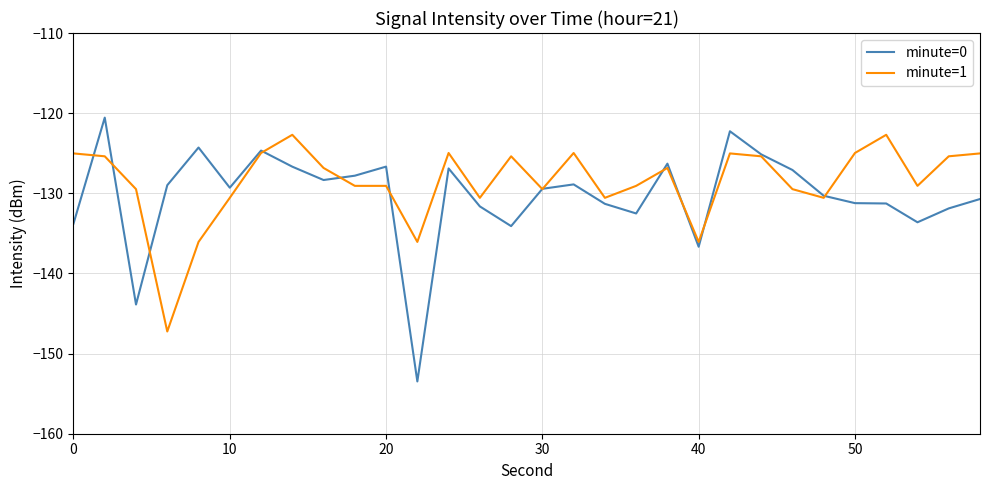

Which series has the largest total across all categories?

minute=1